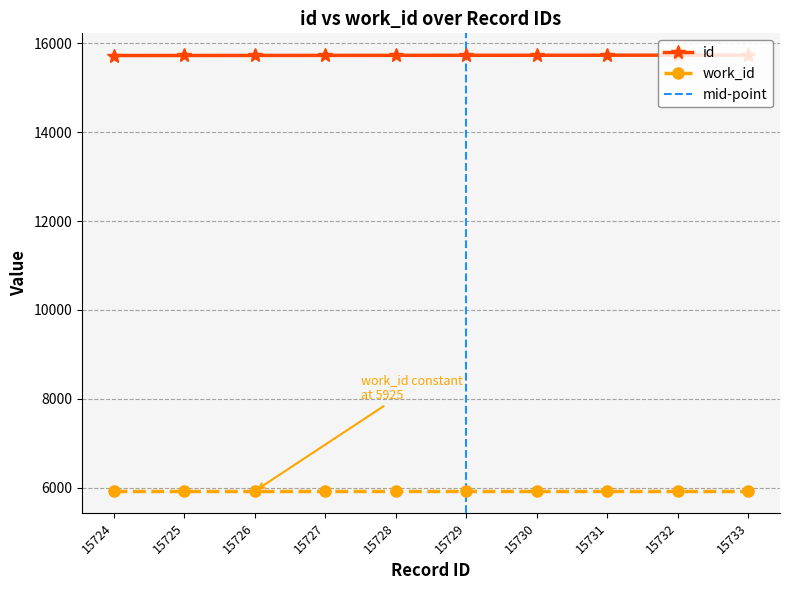

The value at 15726 is 6279. True or false?

False